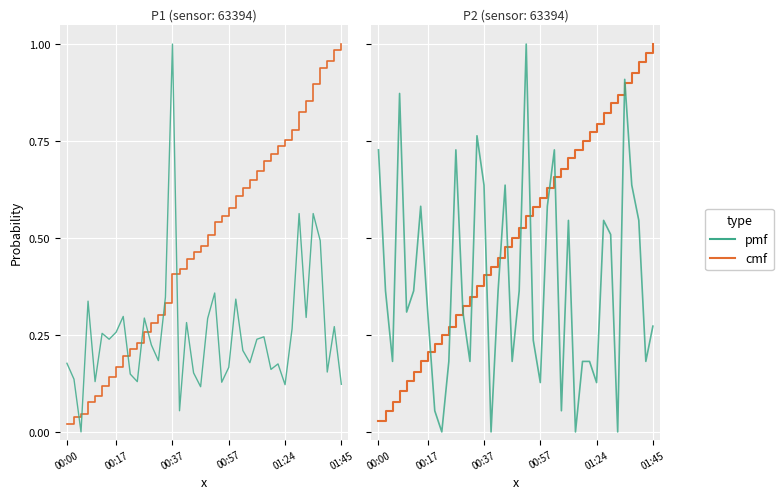

What are all the series names shown in the legend?

cmf, pmf